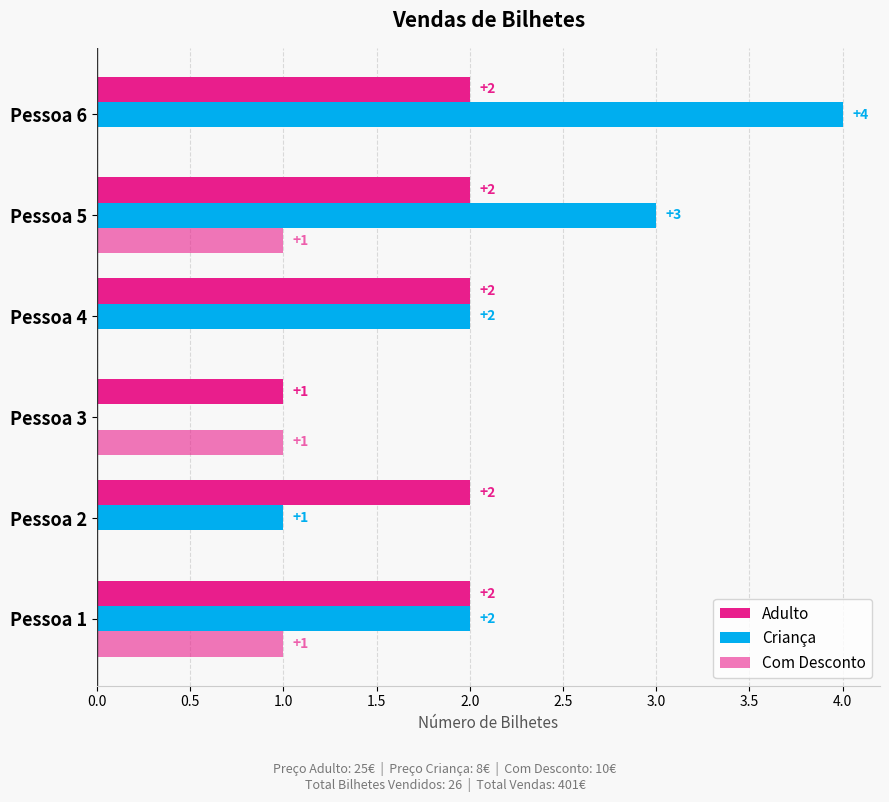

What position from the left is 2.0?

5